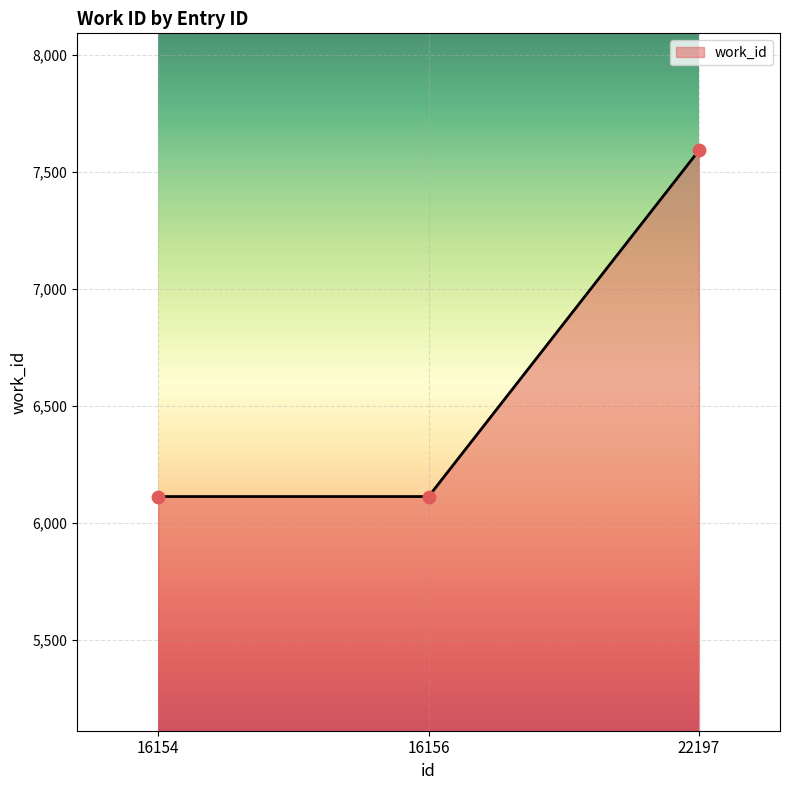

What is the ratio of the value at 16156 to the value at 16154?

1.0